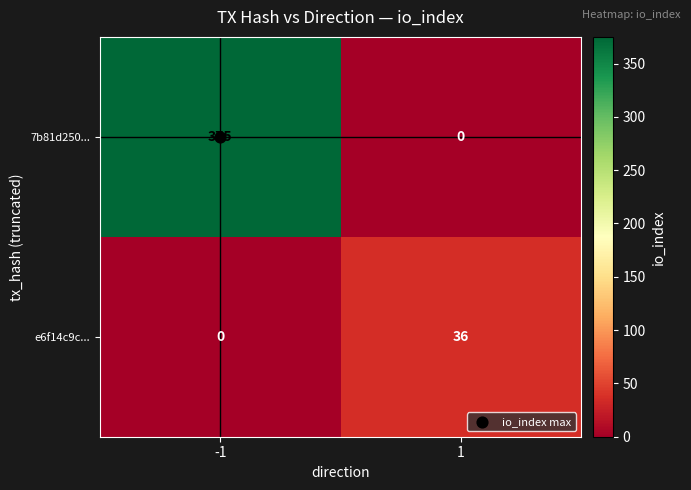

Rank the series by their average value, from lowest to highest.

e6f14c9c..., 7b81d250...